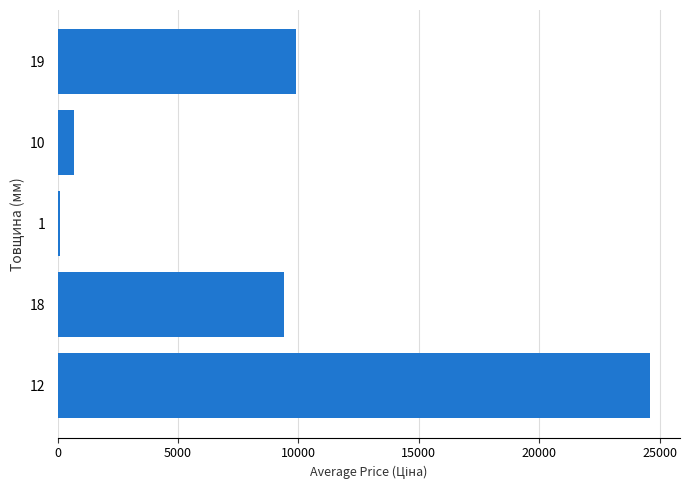

What is the greatest value displayed?

24606.9